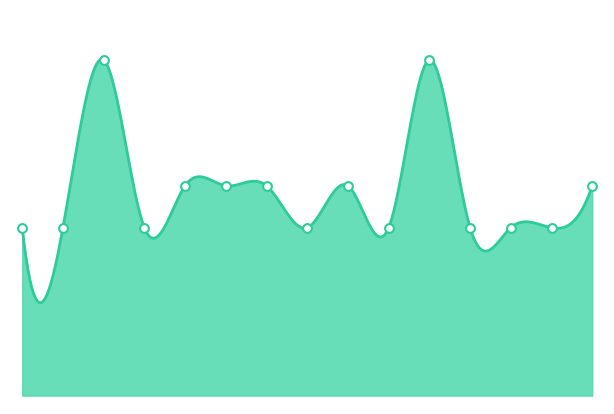

Between 10 and 7, which is larger?

10